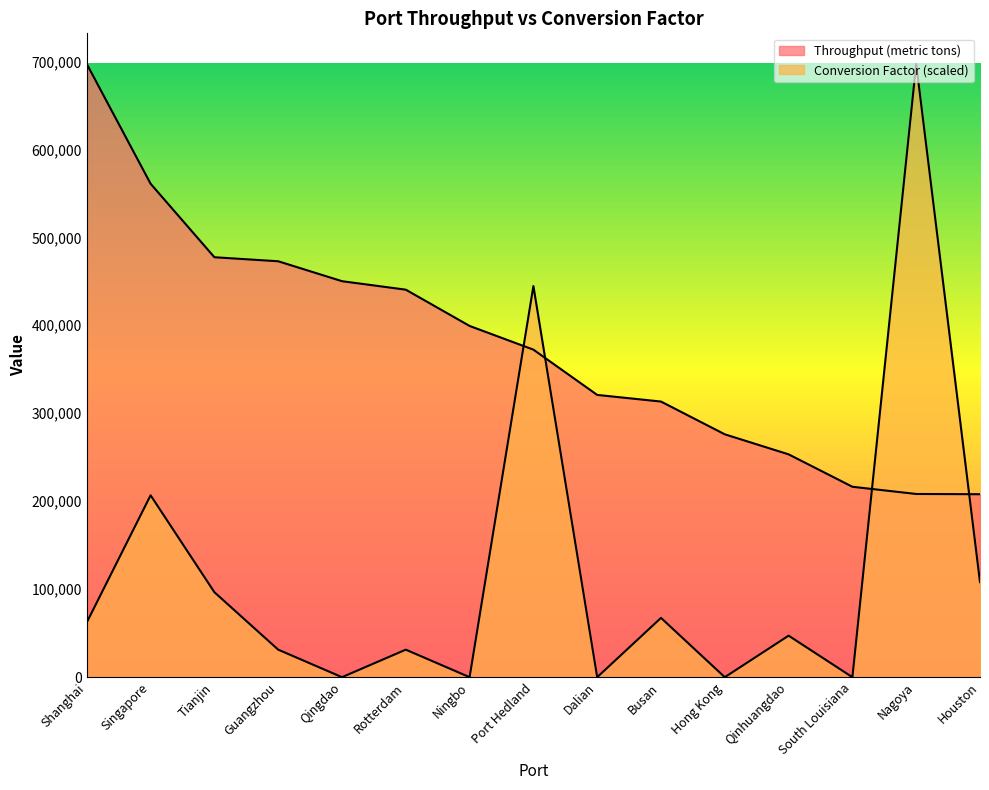

What is the sum of the Throughput (metric tons) values at Busan and Hong Kong?

589350.0